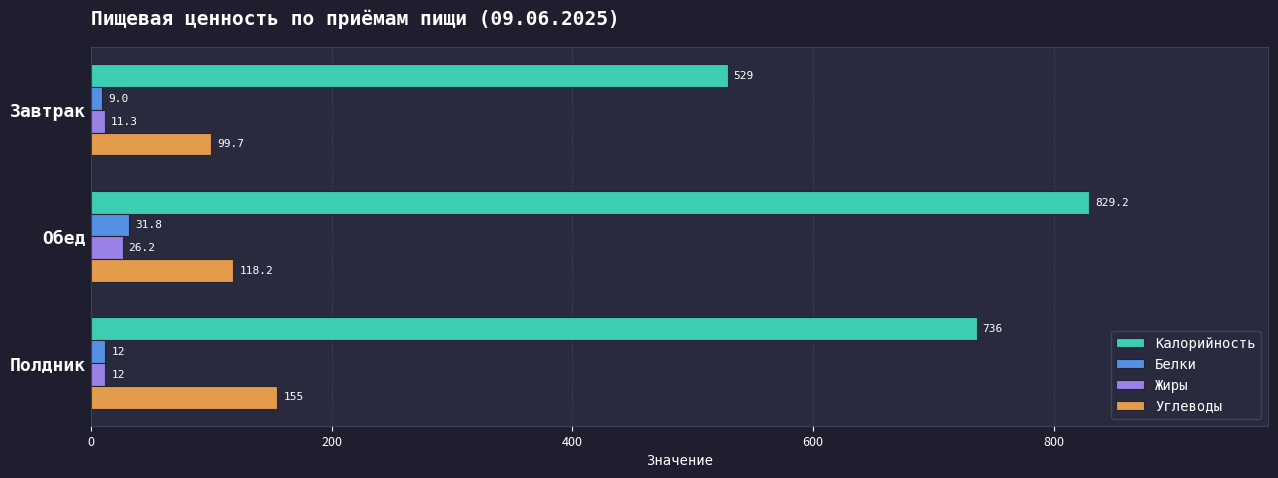

Which series changed the most between Завтрак and Обед?

Калорийность